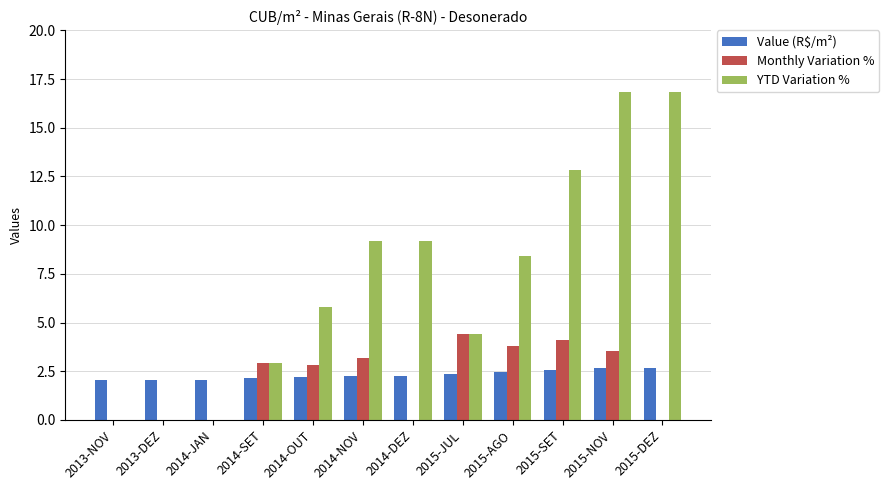

What is the greatest value displayed?

16.8